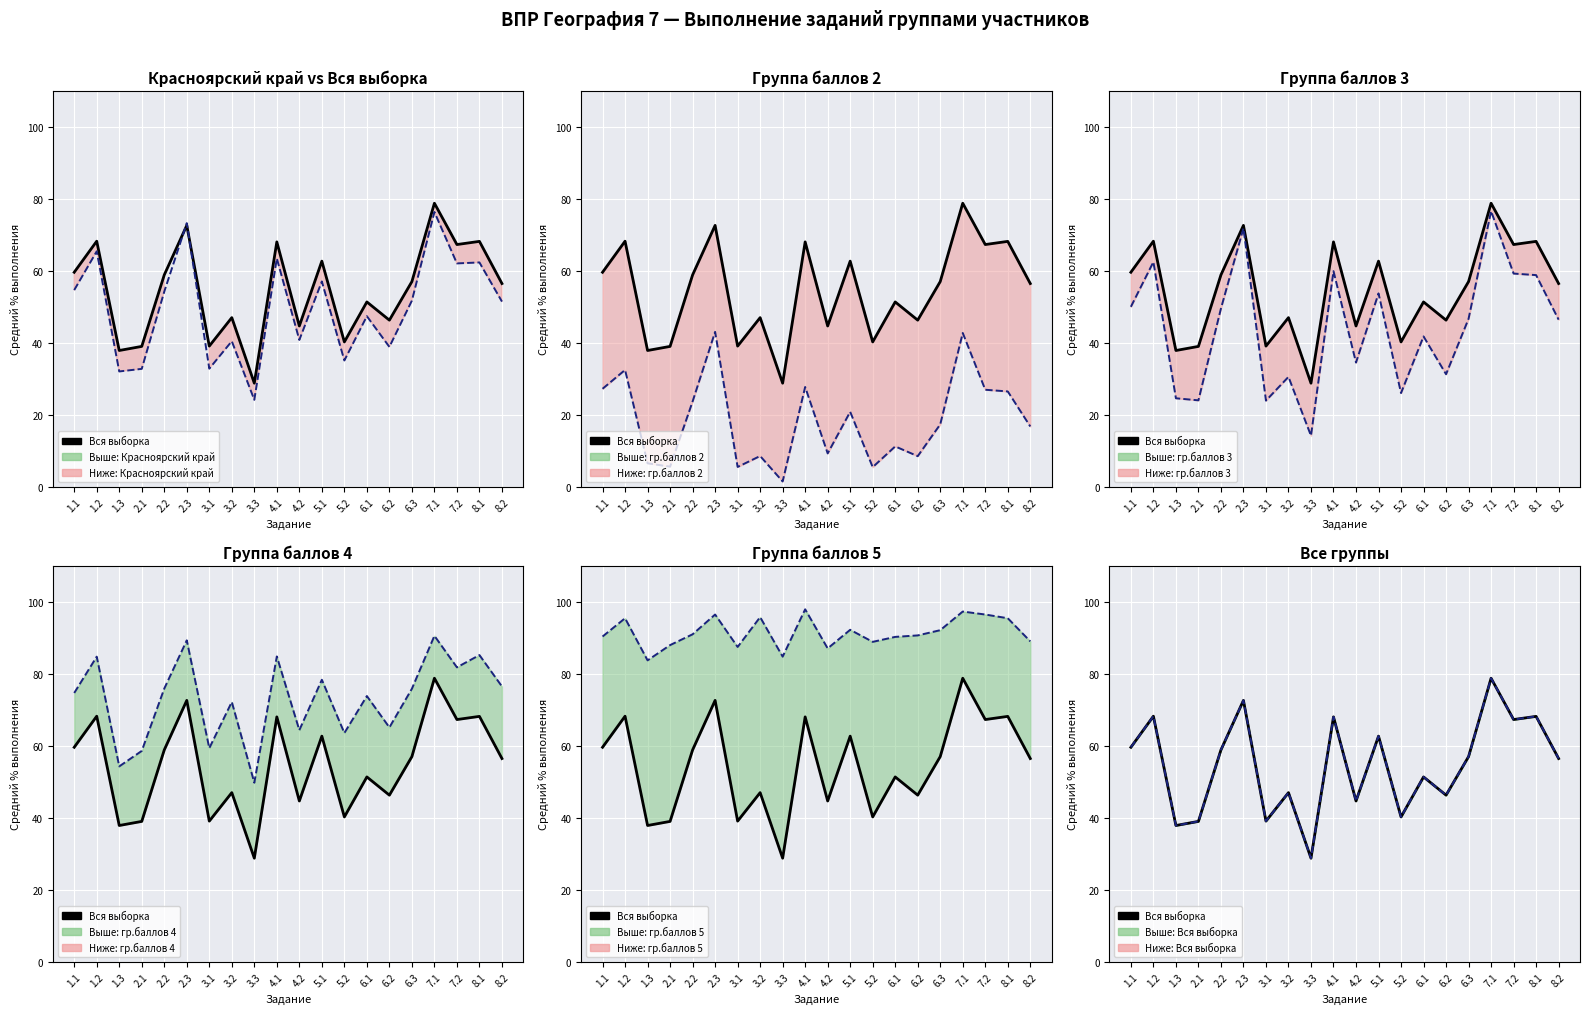

Which category has the highest value in the Красноярский край series?

7.1